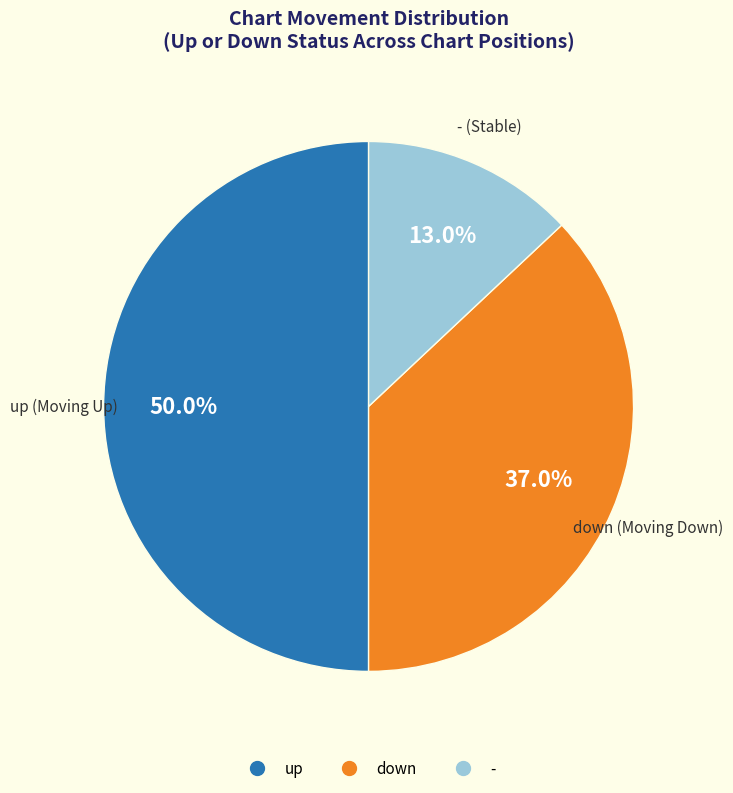

What percentage is the down slice, to the nearest percent?

37%